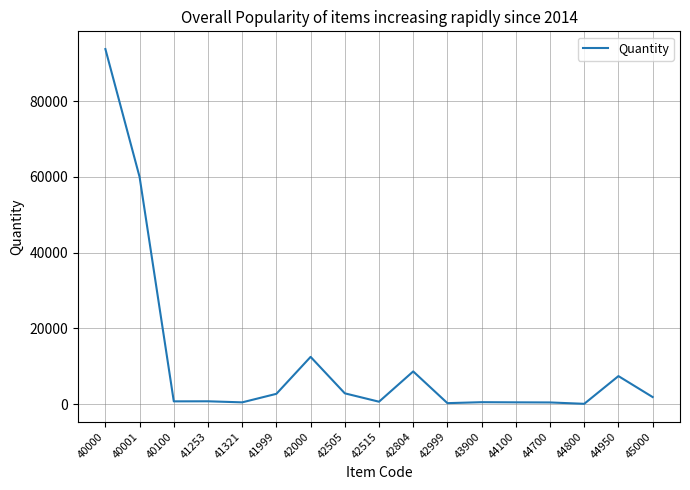

What is the difference between the maximum and second lowest values?

93419